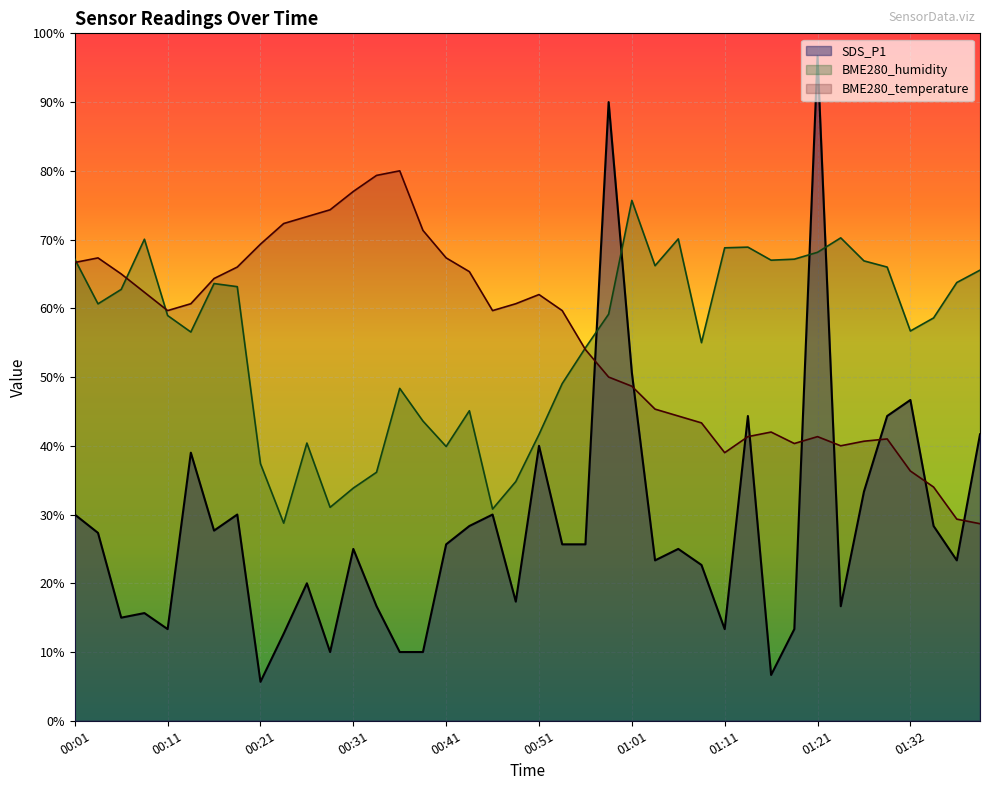

What is the label of the 18th point from the right?

00:56